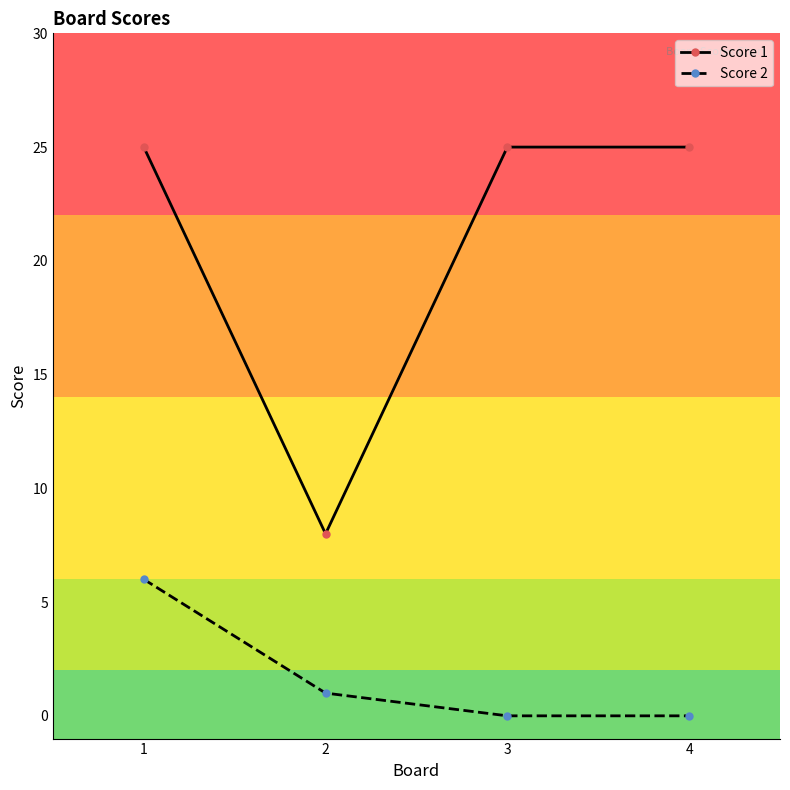

What is the difference between the maximum and minimum values in the Score 1 series?

17